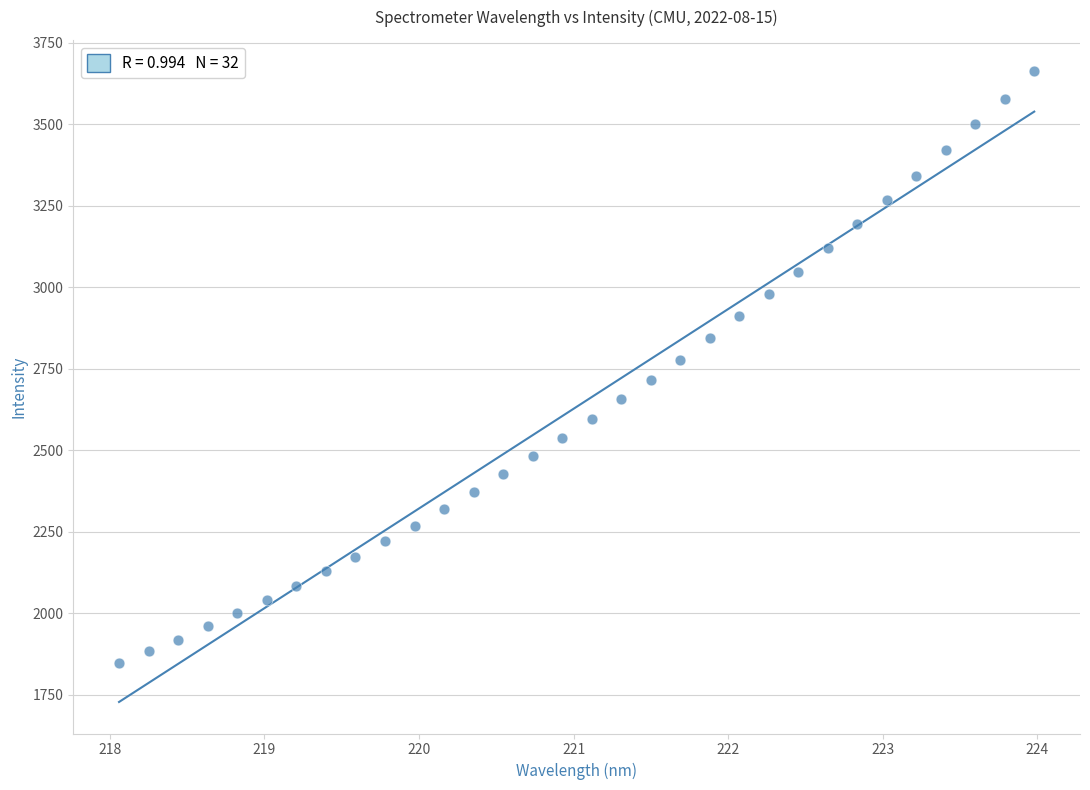

What is the range of Y values (max minus min)?

1814.1